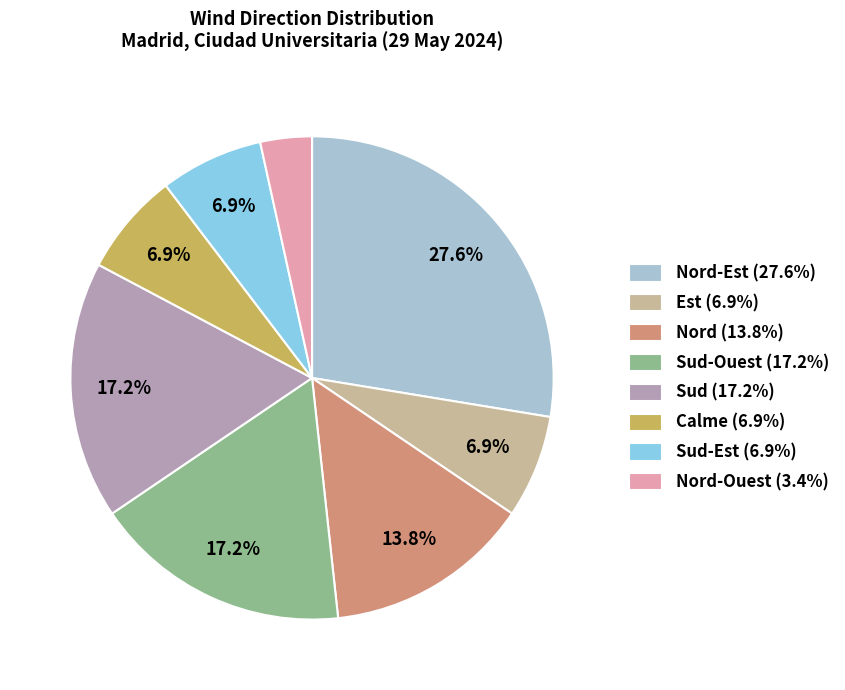

To the nearest percent, what is the average slice percentage?

12%